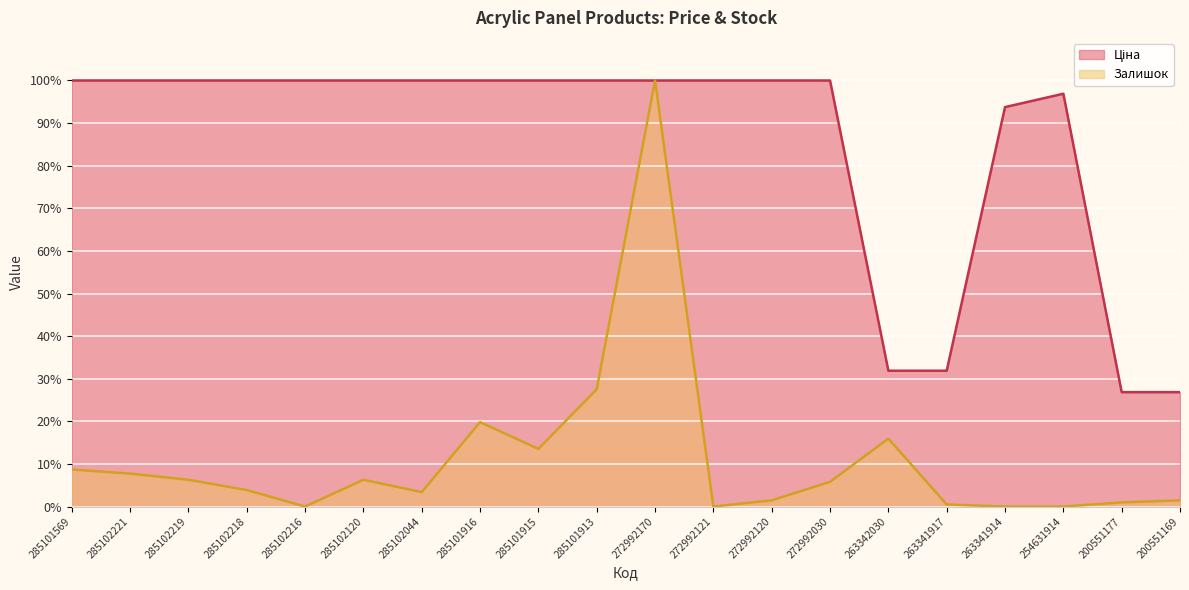

Where is the first local minimum for Залишок?

285102216